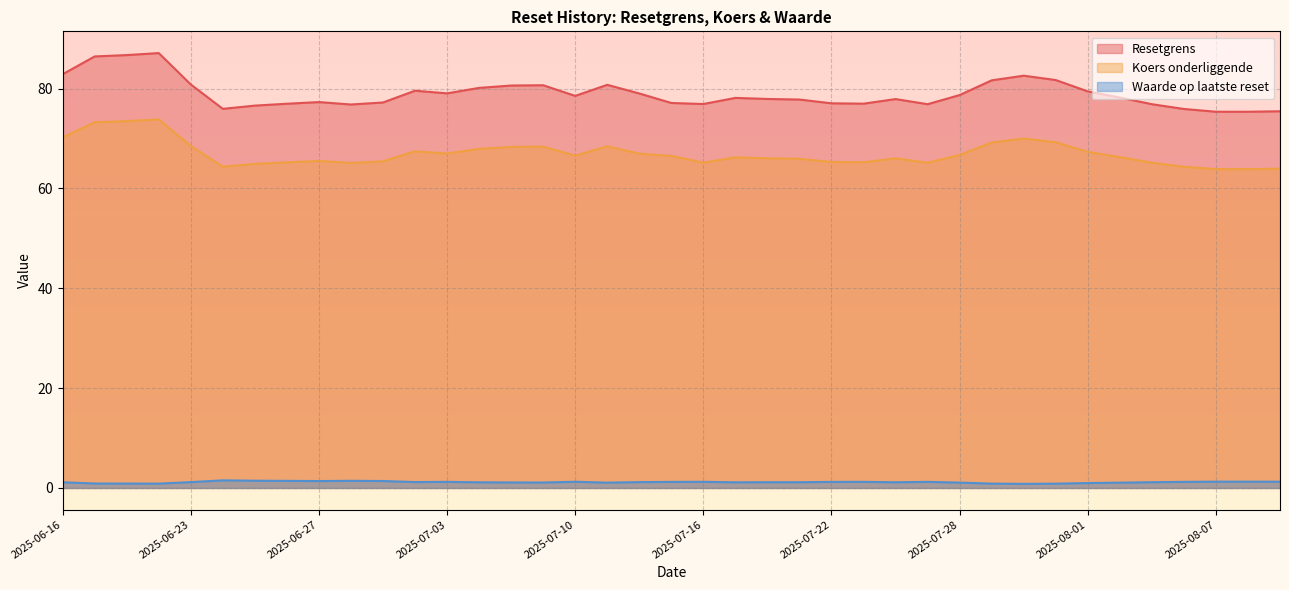

True or false: Koers onderliggende has more than 1 points higher than both neighbors.

True